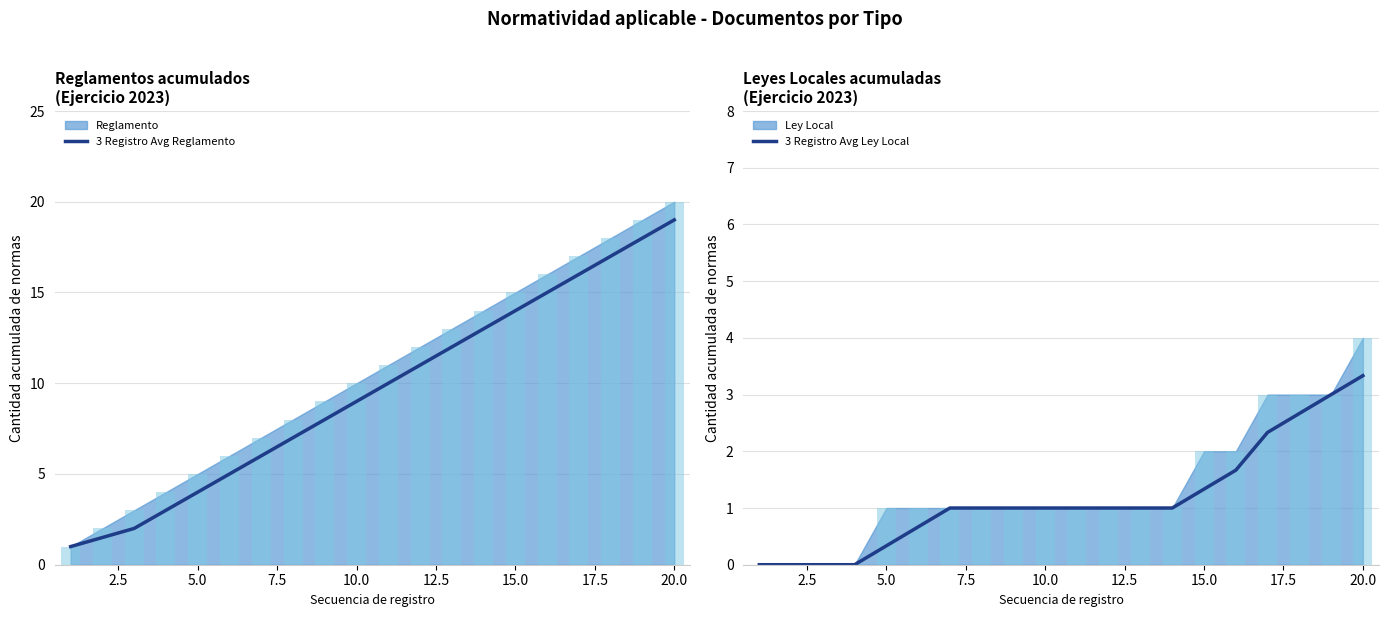

True or false: 3 Registro Avg Reglamento has a value of 12.1 at 10.0.

False